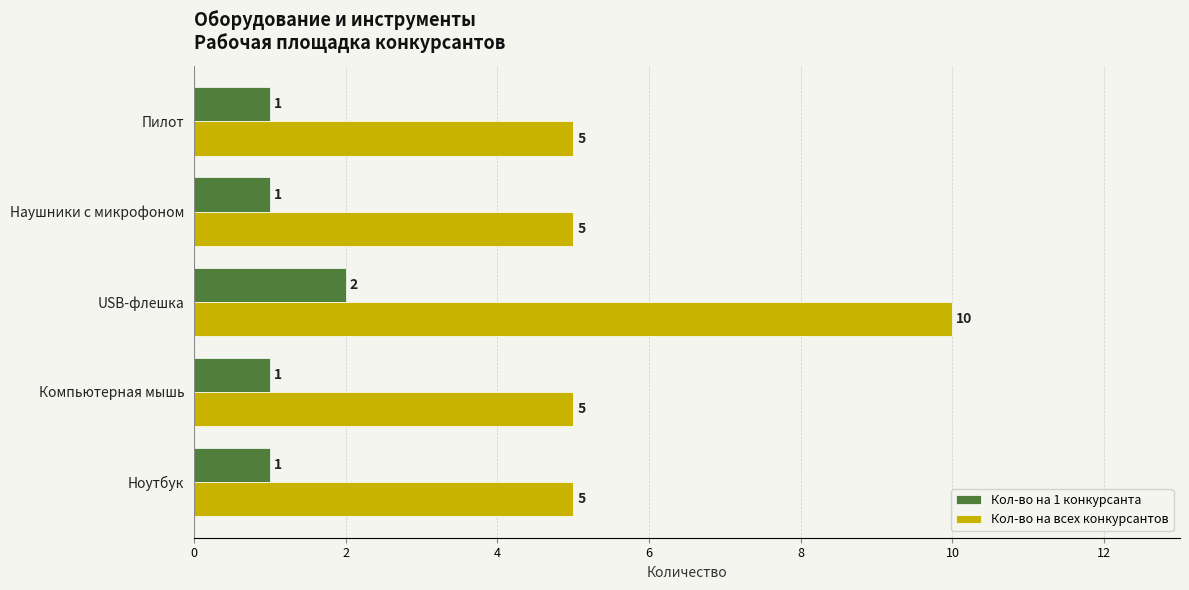

What is the sum of all Кол-во на 1 конкурсанта values?

6